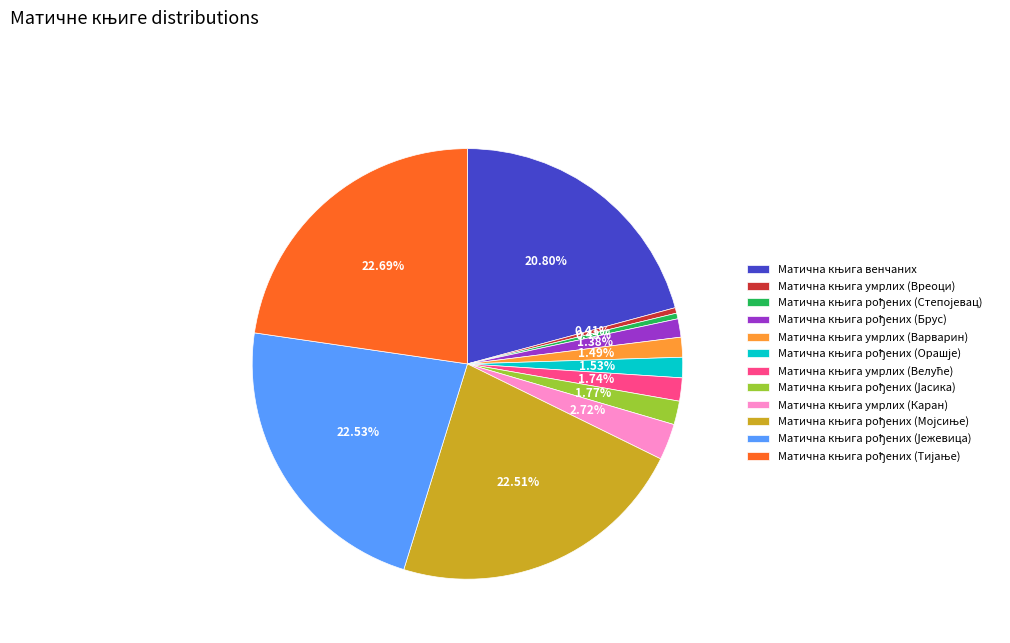

Is there any slice that represents more than half of the pie?

No